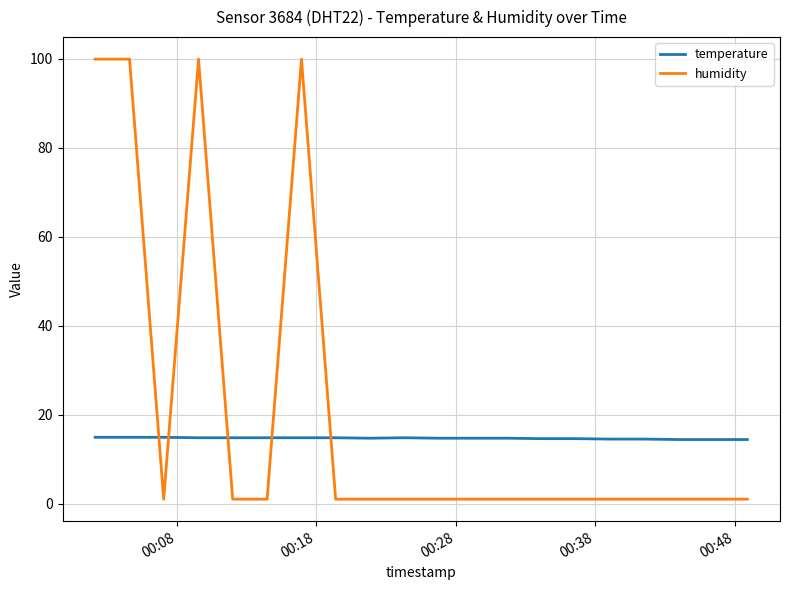

Which series has the largest total across all categories?

humidity